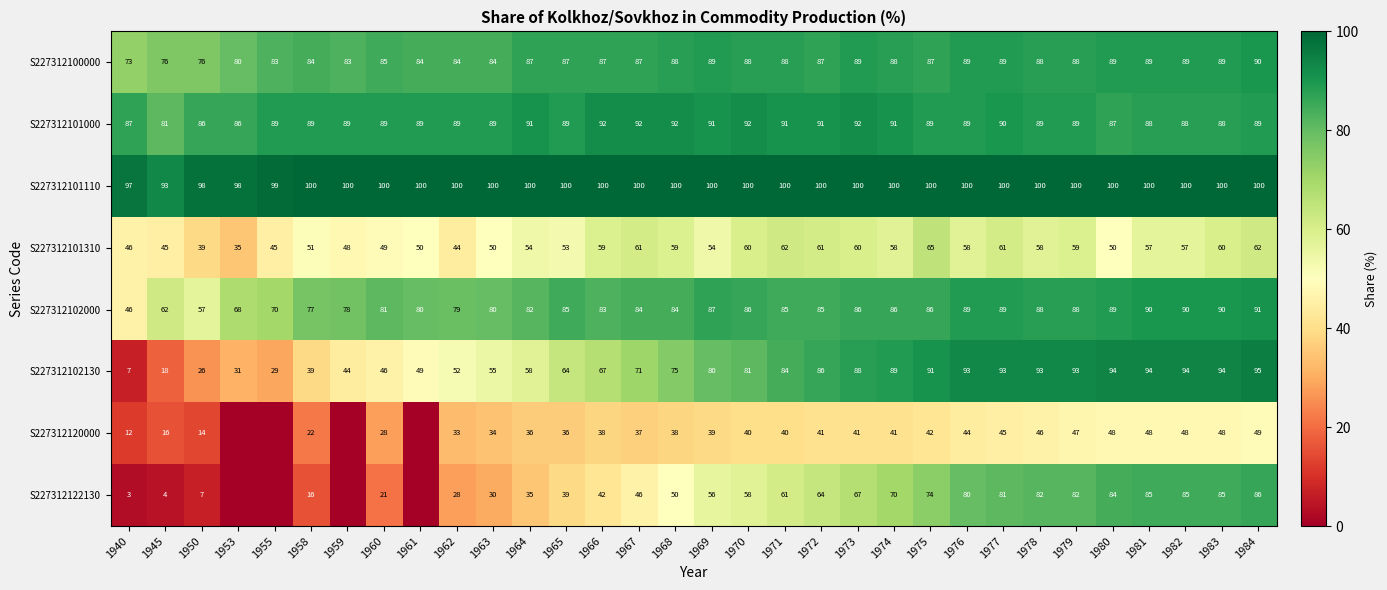

Which series changed the most between 1977 and 1984?

S227312122130